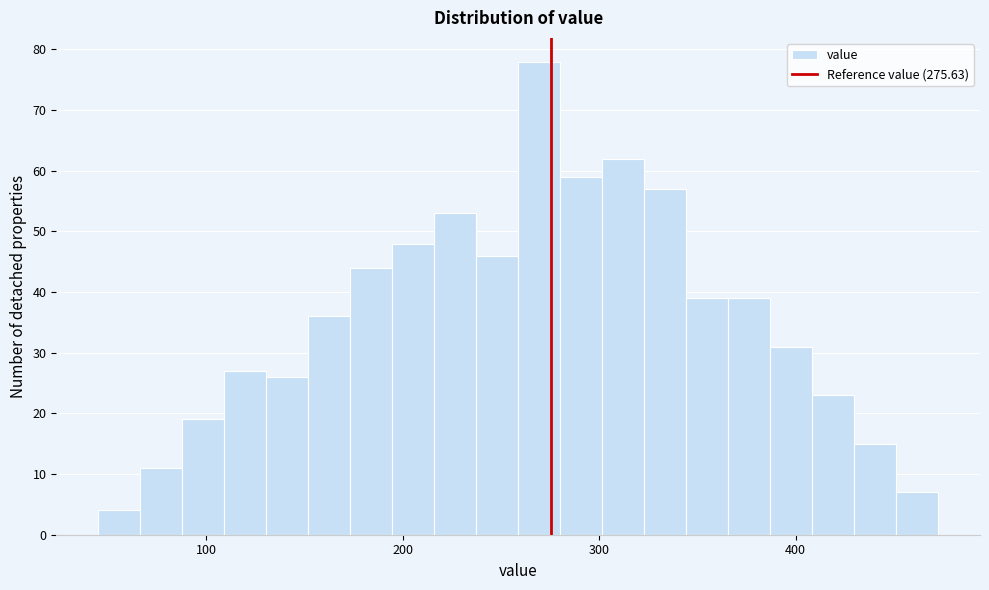

Around what value on the x-axis is the tallest bar? Give the approximate position of its centre, as read against the axis.

270